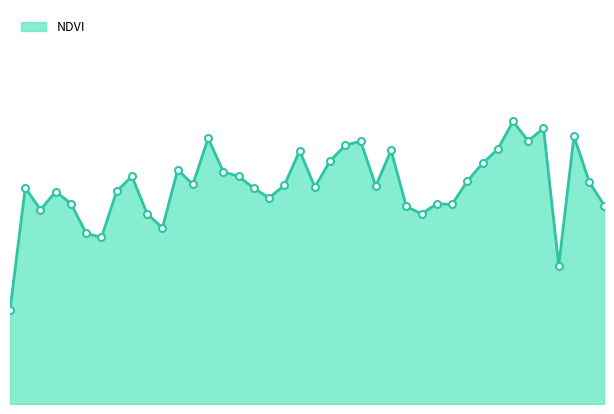

What is the sum of all values?

11.2